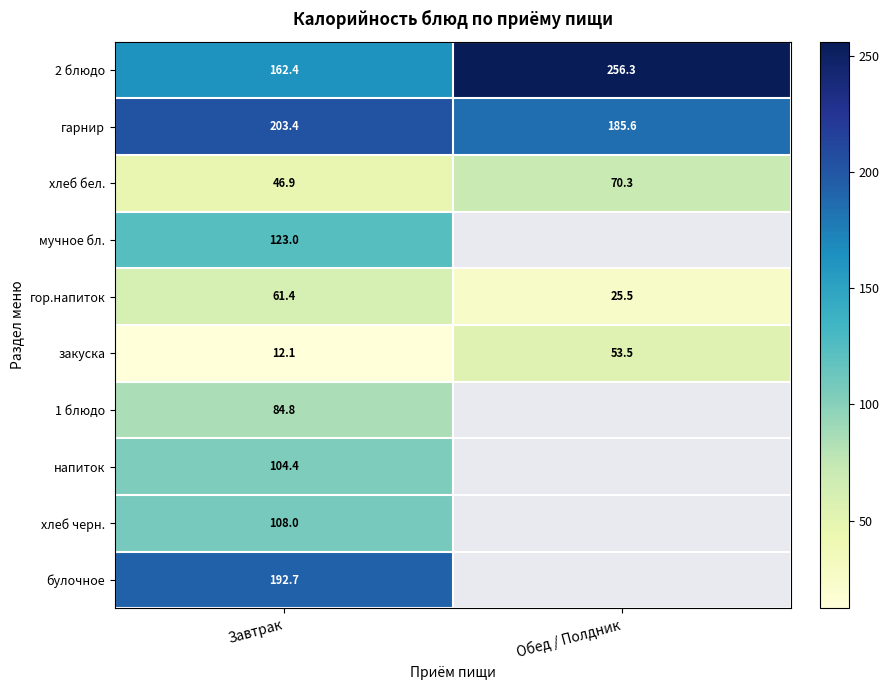

Where does the гарнир series first go above 203?

Завтрак